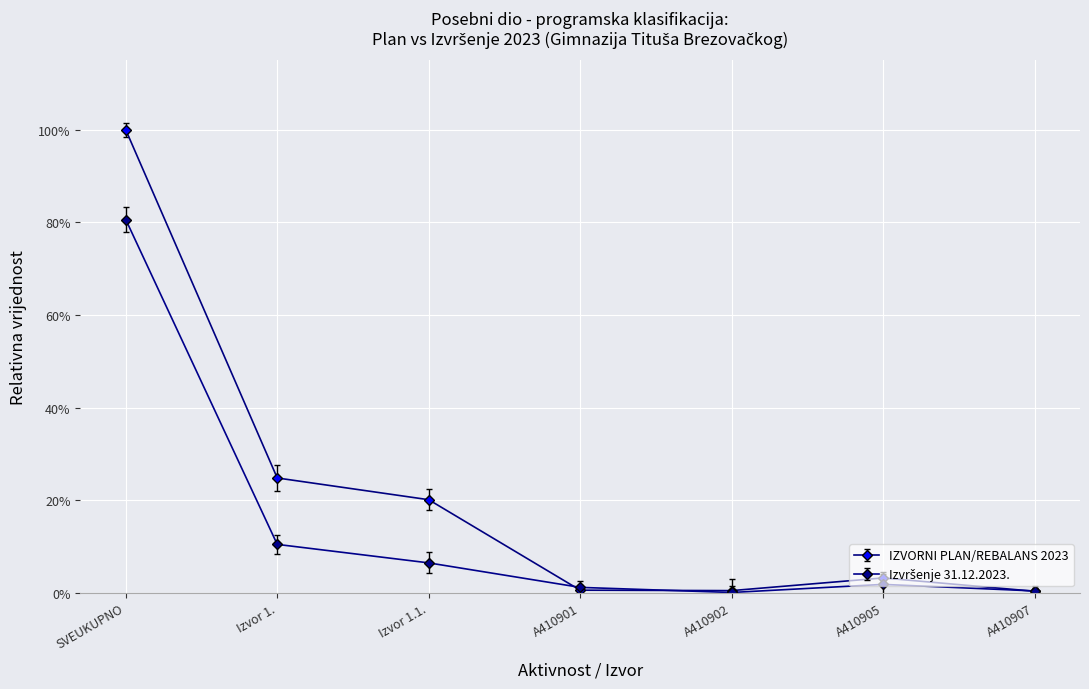

How many interior local peaks does the Izvršenje 31.12.2023. series have?

1